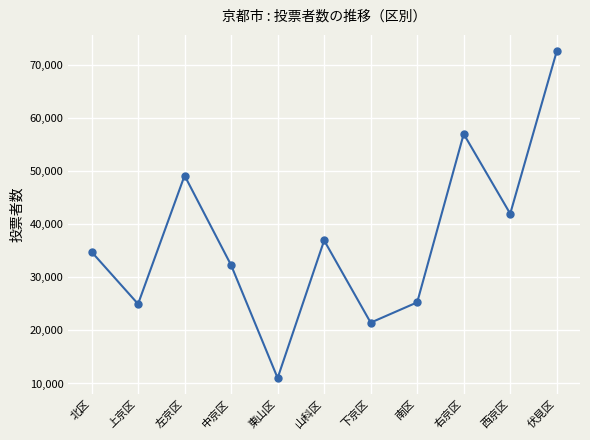

Where is the first local maximum?

左京区